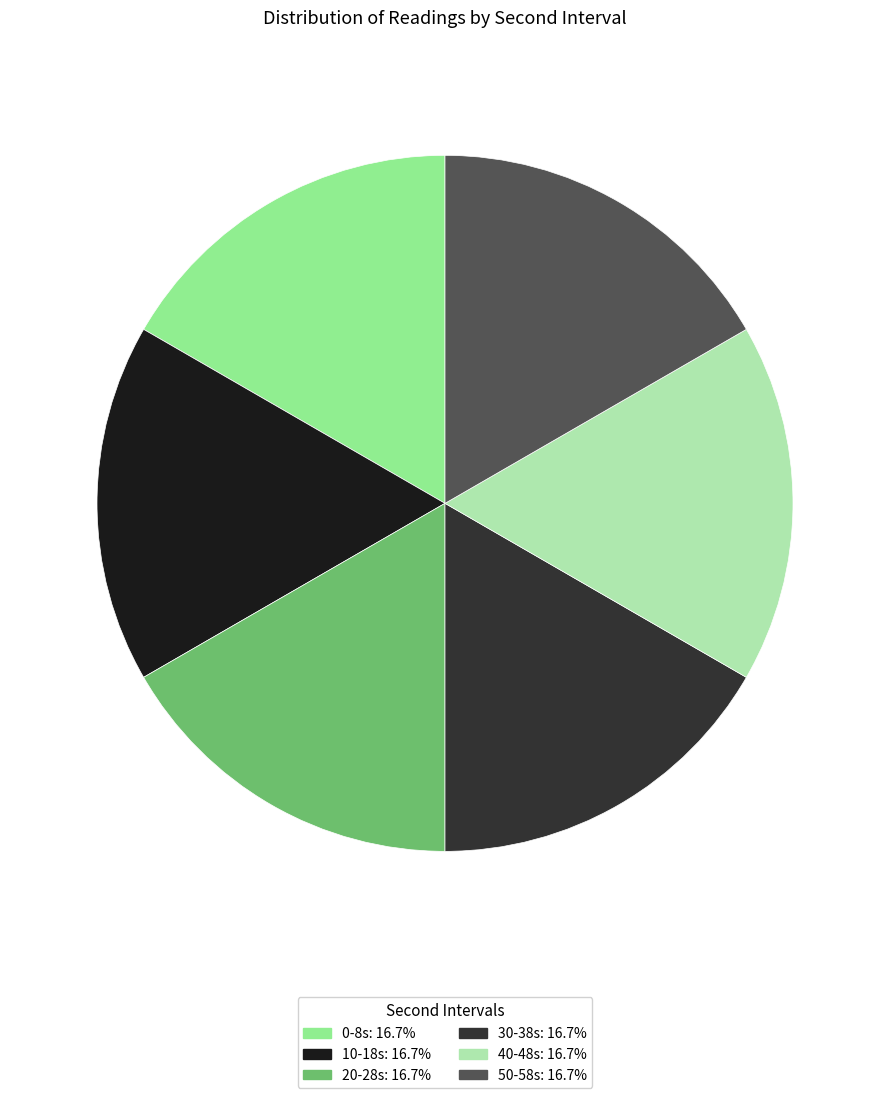

Do 10-18s: 16.7% and 20-28s: 16.7% together represent more than half of the pie?

No